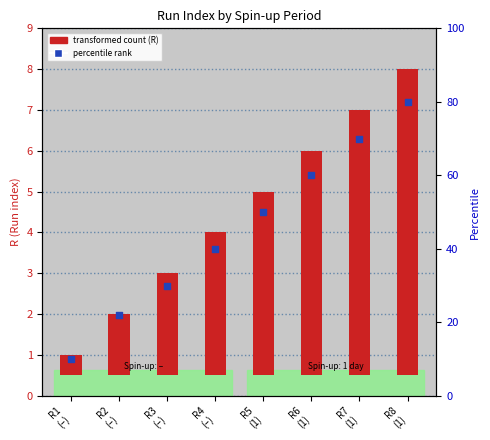

What is the change in value from R3
(–) to R8
(1)?

+5.0